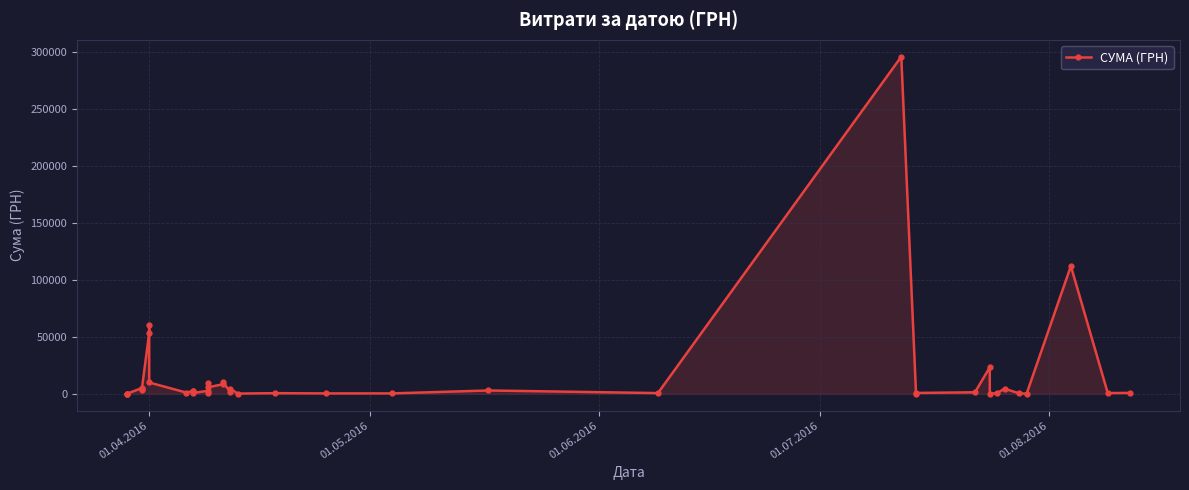

The value at 21 is 100.9. True or false?

False